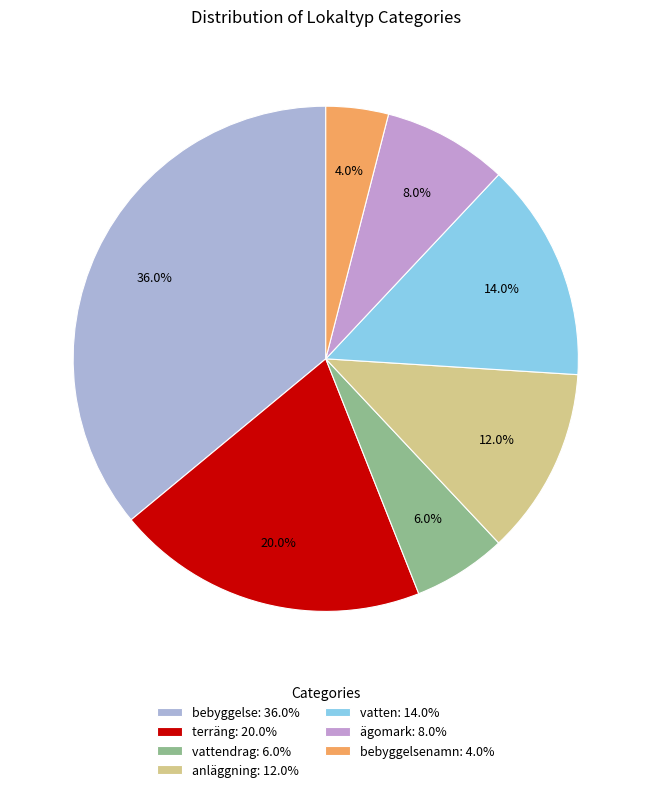

Count the number of slices in the pie.

7